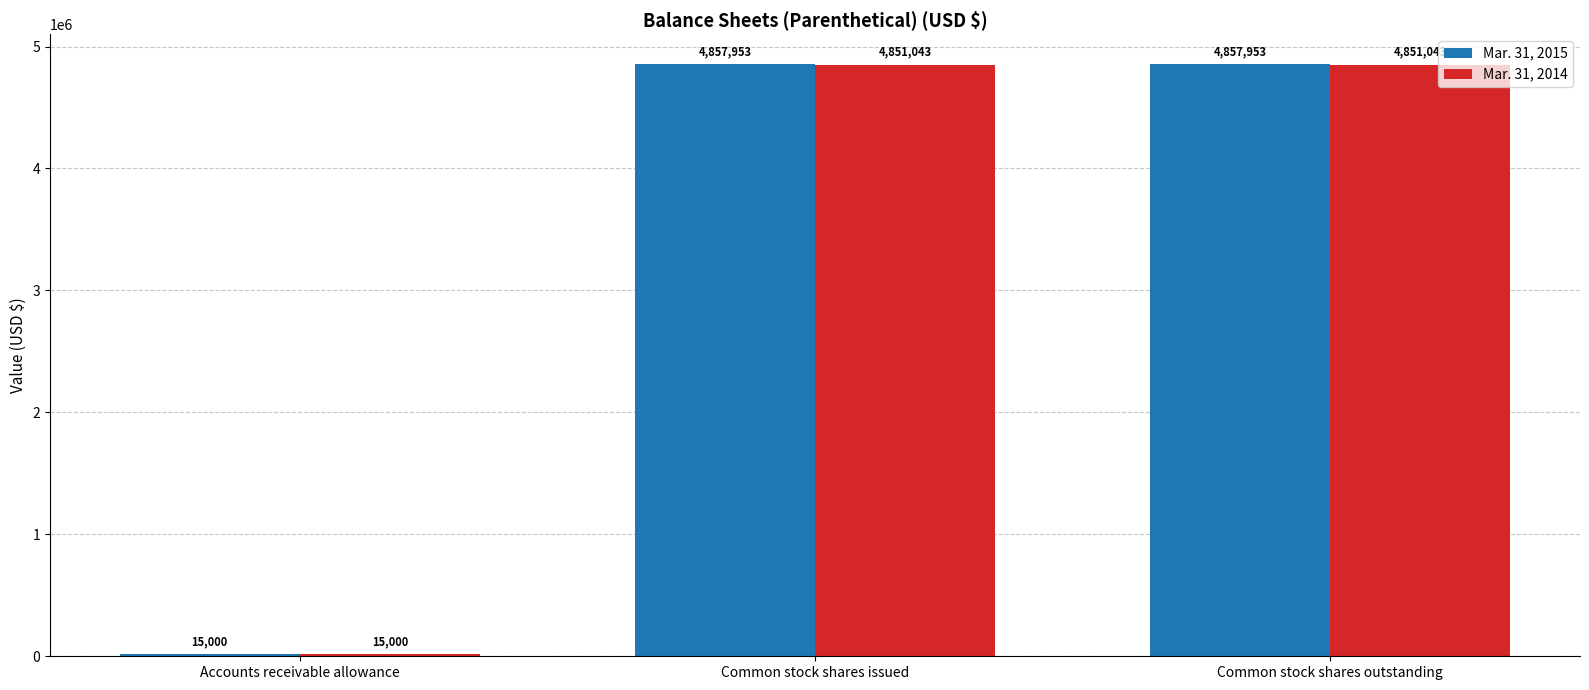

What is the sum of the Mar. 31, 2014 values at Common stock shares issued and Common stock shares outstanding?

9702086